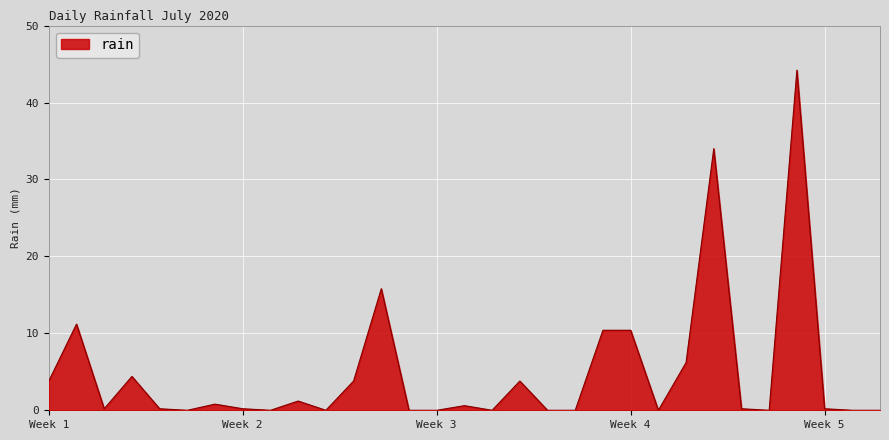

What is the difference between the maximum and minimum values?

44.2